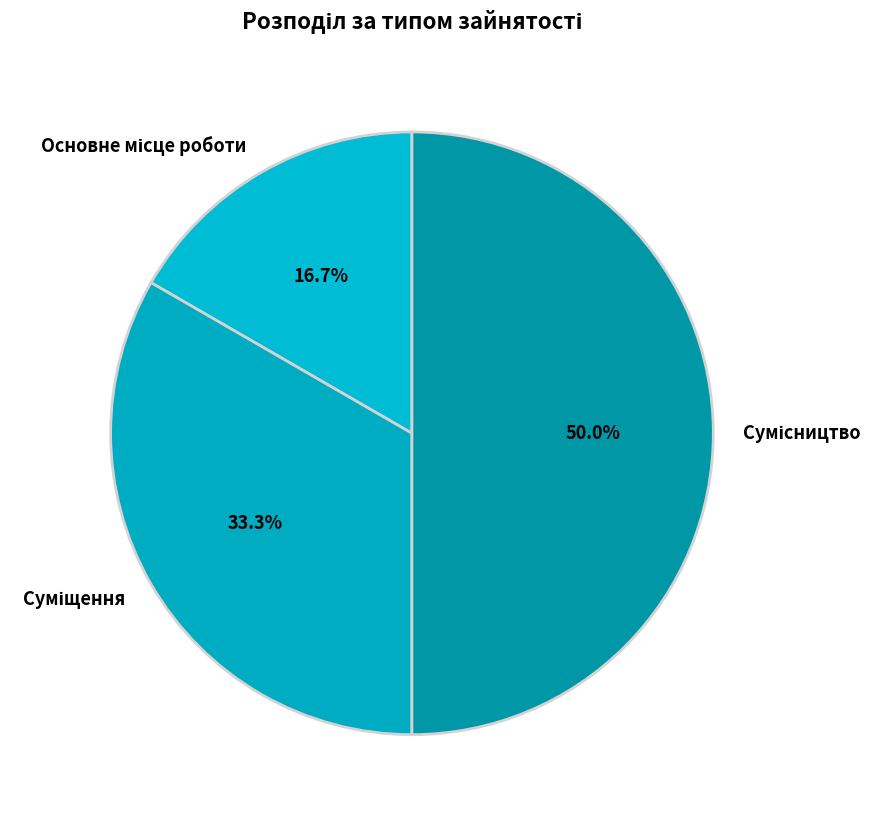

Count the number of slices in the pie.

3